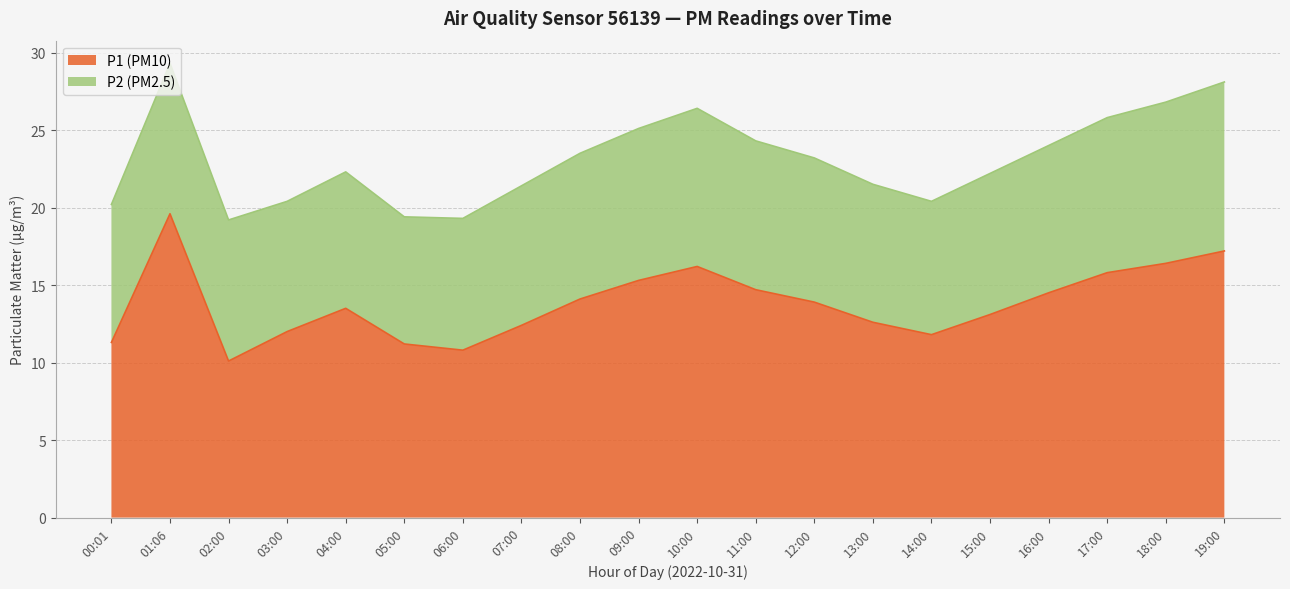

What is the difference between the maximum and minimum values in the P1 (PM10) series?

9.5